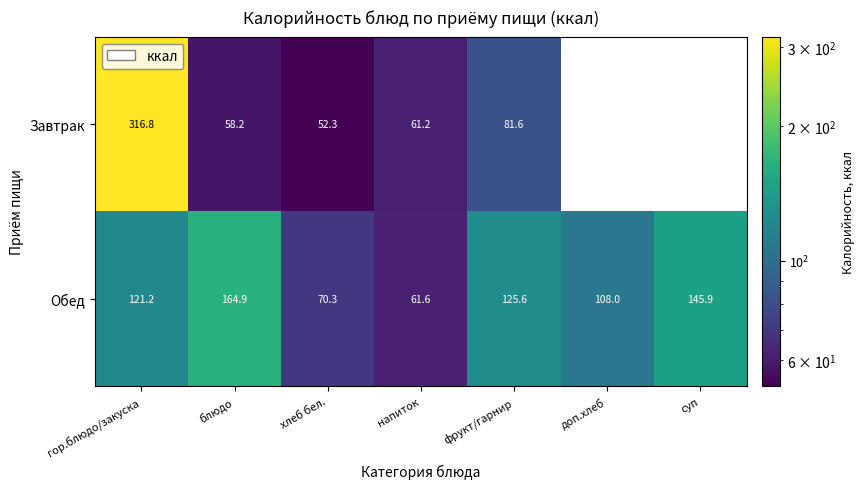

What is the difference between the maximum and minimum values in the Обед series?

103.3